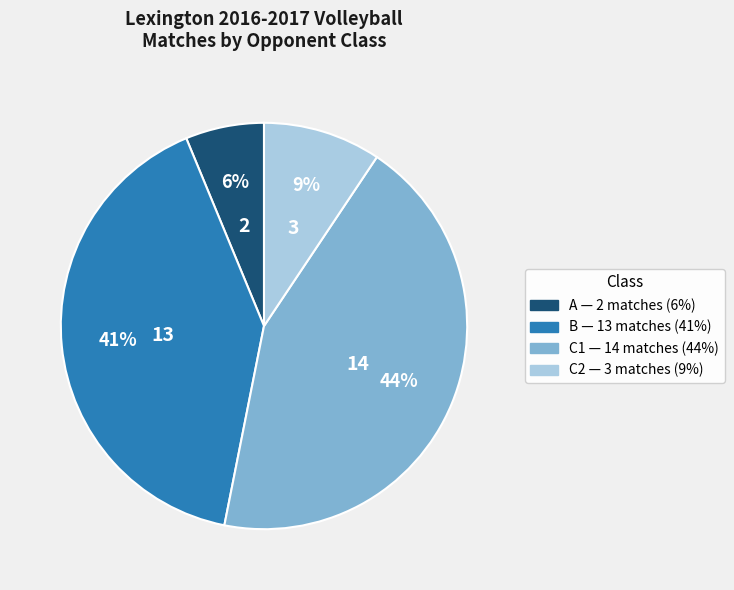

Is it true that C1 is 55% of the pie?

False